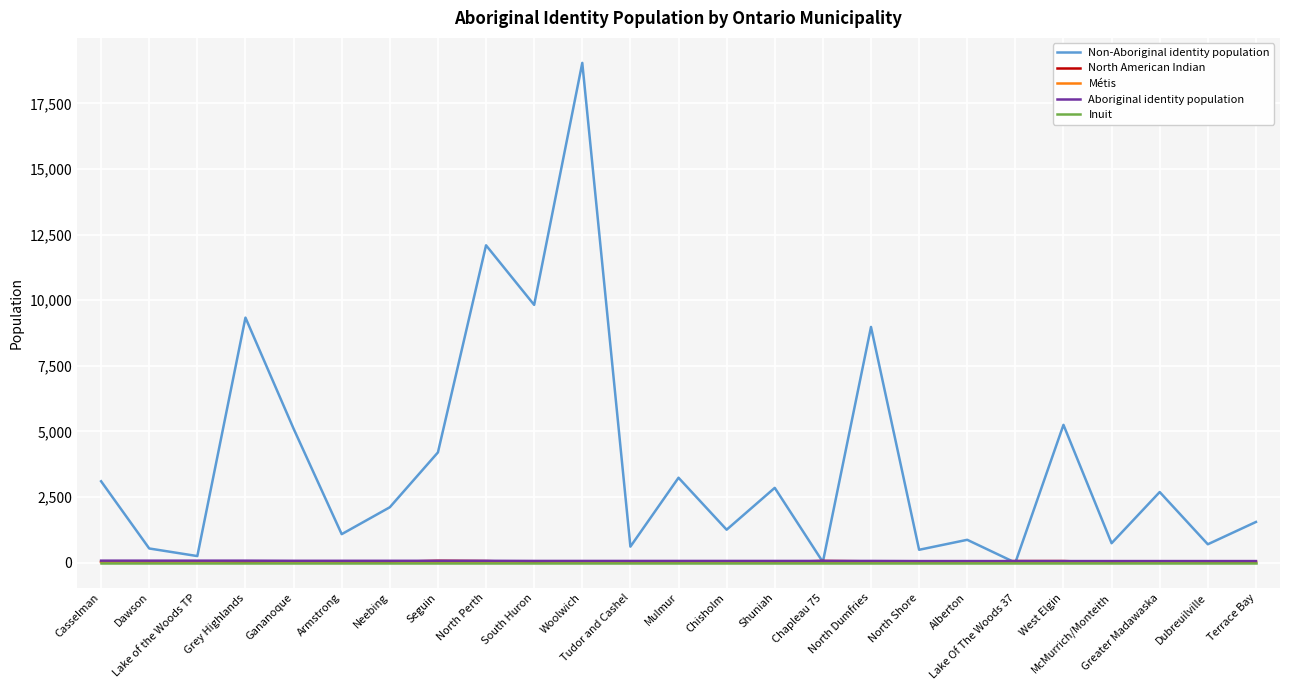

Which series has the largest total across all categories?

Non-Aboriginal identity population